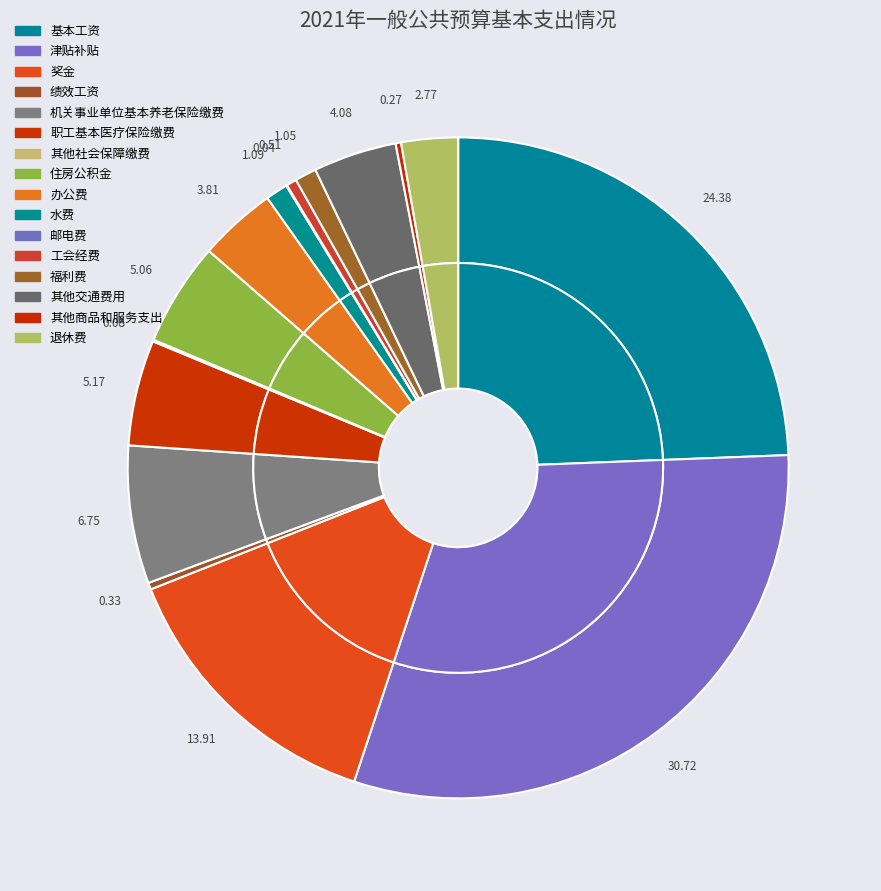

To the nearest percent, what is the combined percentage of 津贴补贴 and 工会经费?

31%